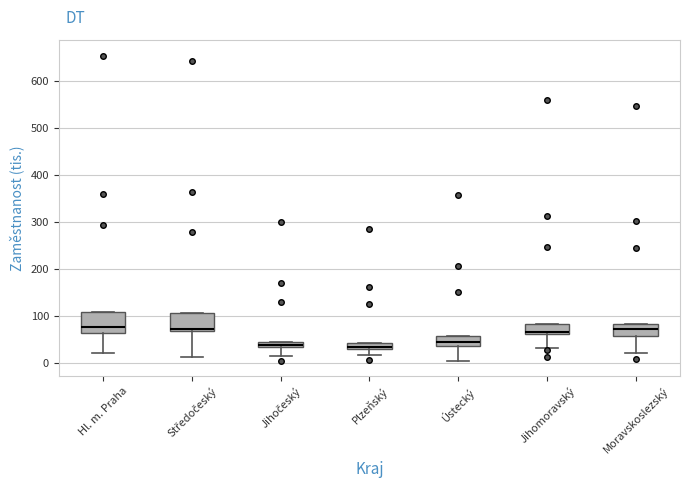

Where is the lower edge of the box for Ústecký on the y-axis? The values are not printed on the chart, so give them approximately, as read against the axis.

40